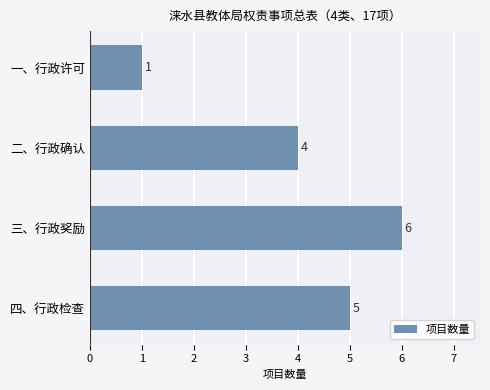

Reading bottom to top, list all the values displayed in this chart.

四、行政检查=5	三、行政奖励=6	二、行政确认=4	一、行政许可=1